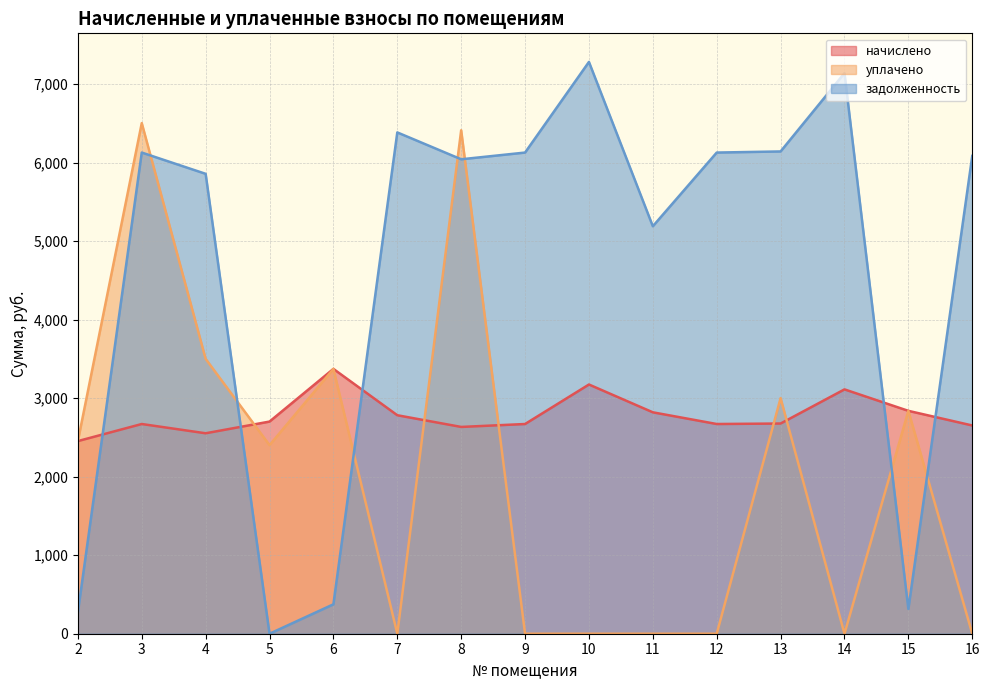

What is the sum of all начислено values?

41774.7